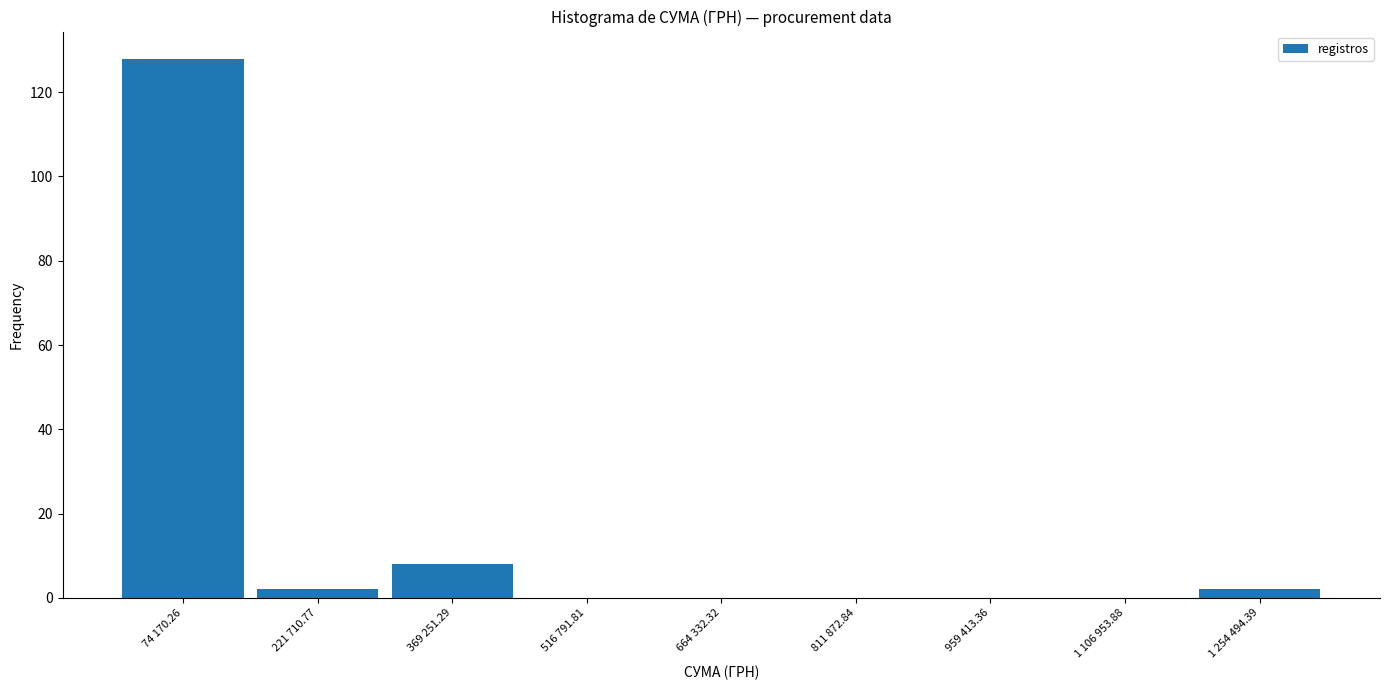

Reading right to left, transcribe all the data shown in this chart.

1 254 494.39=2	1 106 953.88=0	959 413.36=0	811 872.84=0	664 332.32=0	516 791.81=0	369 251.29=8	221 710.77=2	74 170.26=128